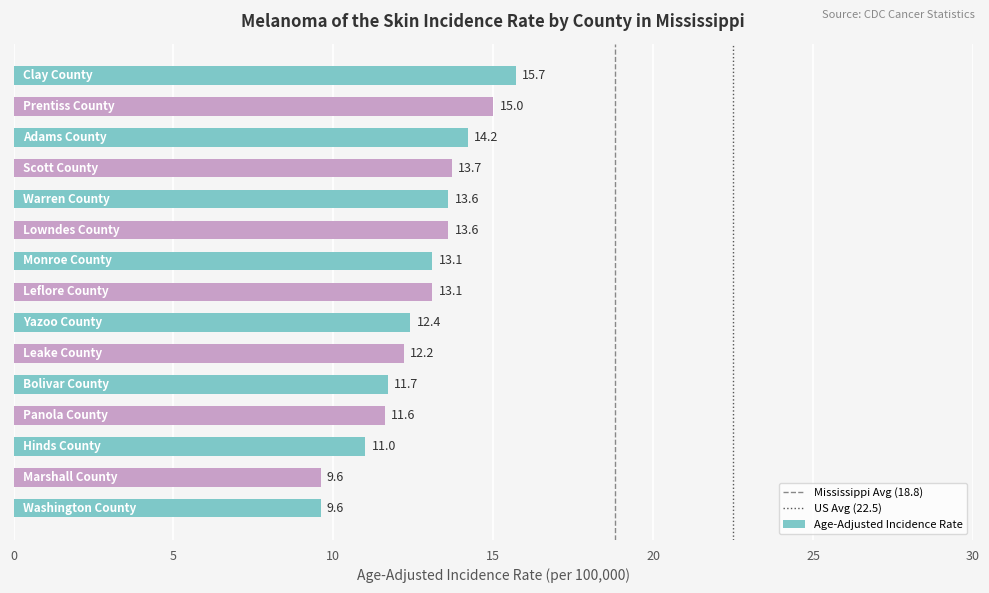

What is the sum of all values?

190.1